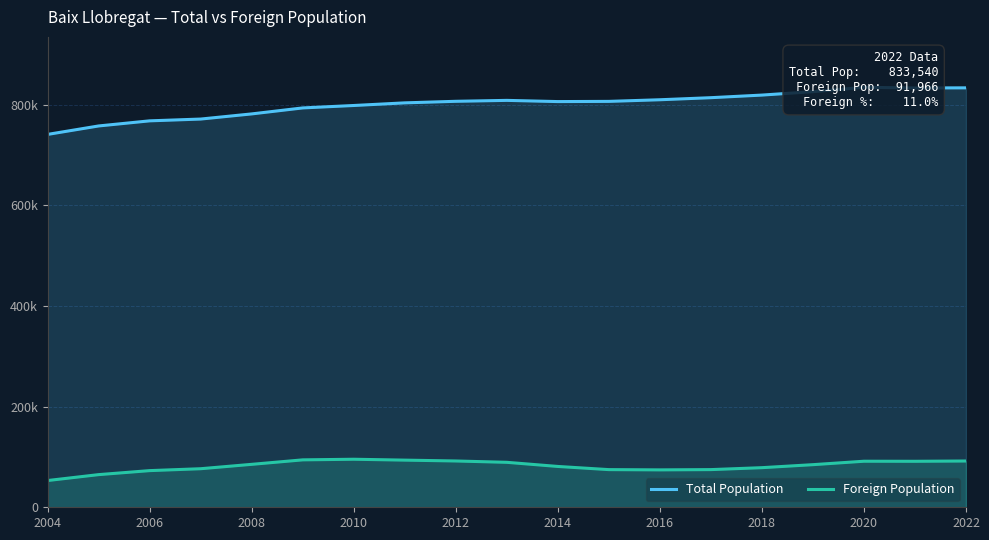

What is the difference between the Foreign Population values at 2016 and 2018?

1763